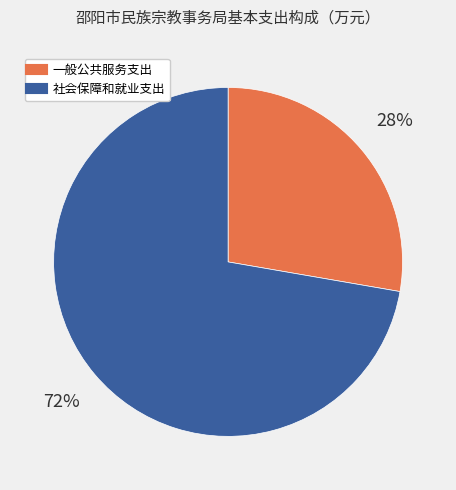

Is there a majority slice in this chart?

Yes